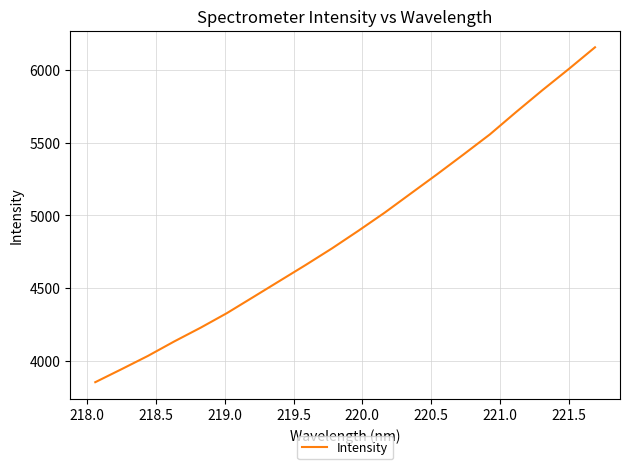

Reading left to right, what are all the values shown in this chart?

3850.9	3940.6	4031.9	4131.5	4226.0	4326.4	4436.9	4547.9	4658.7	4773.0	4894.0	5018.8	5151.6	5284.1	5419.9	5557.8	5712.1	5862.6	6008.0	6157.7